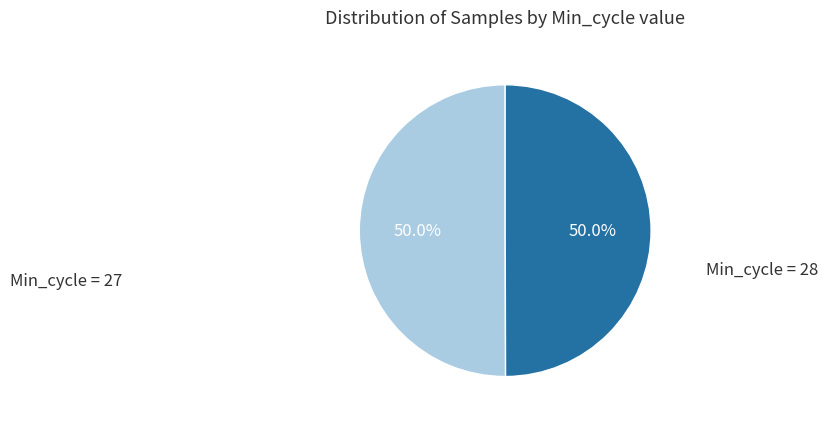

To the nearest percent, what is the average slice percentage?

50%